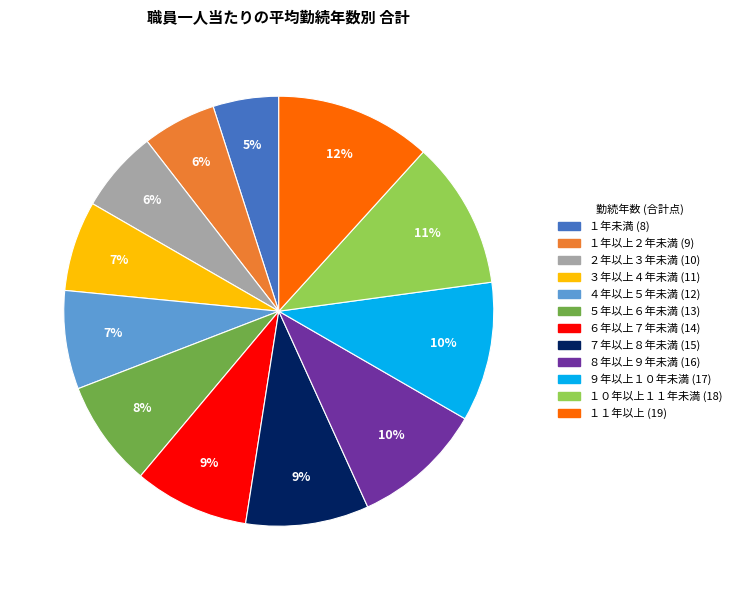

Is the sum of ７年以上８年未満 and １年未満 greater than half?

No